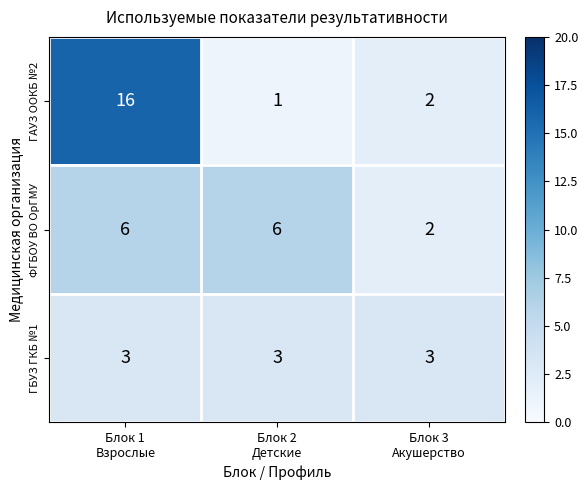

What is the sum of all ГБУЗ ГКБ №1 values?

9